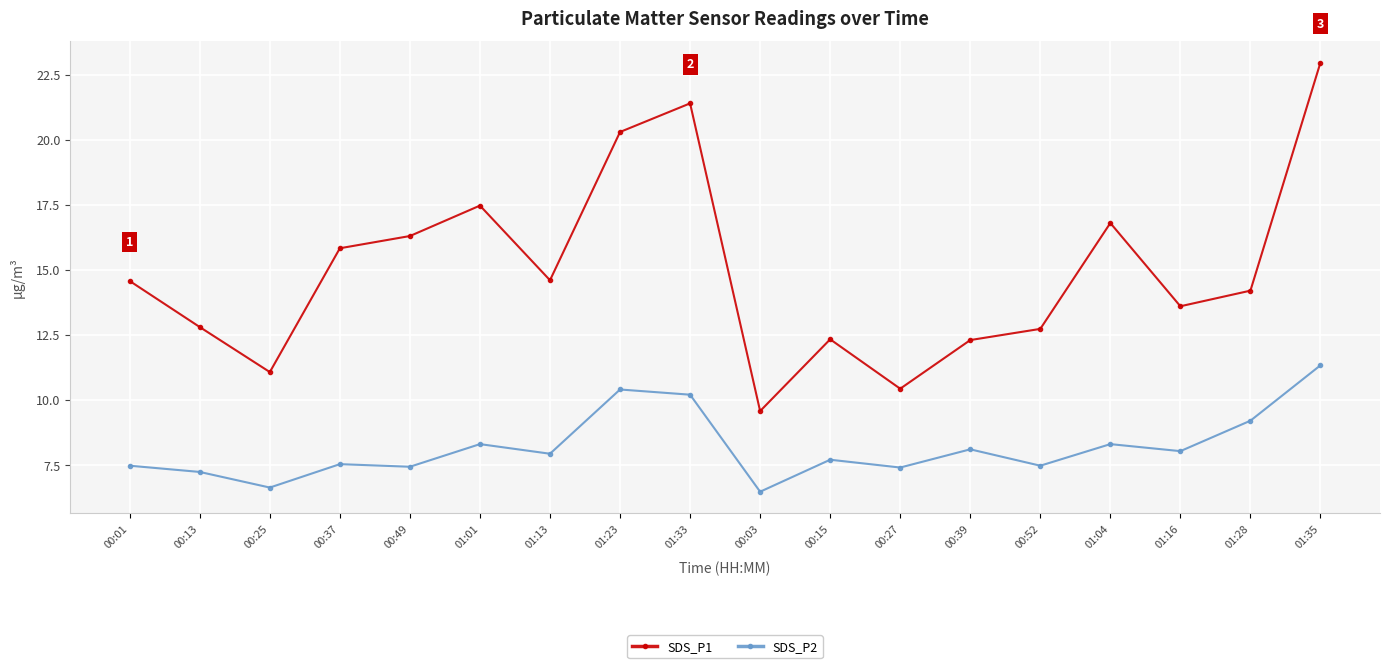

Where is the first local minimum for SDS_P2?

00:25